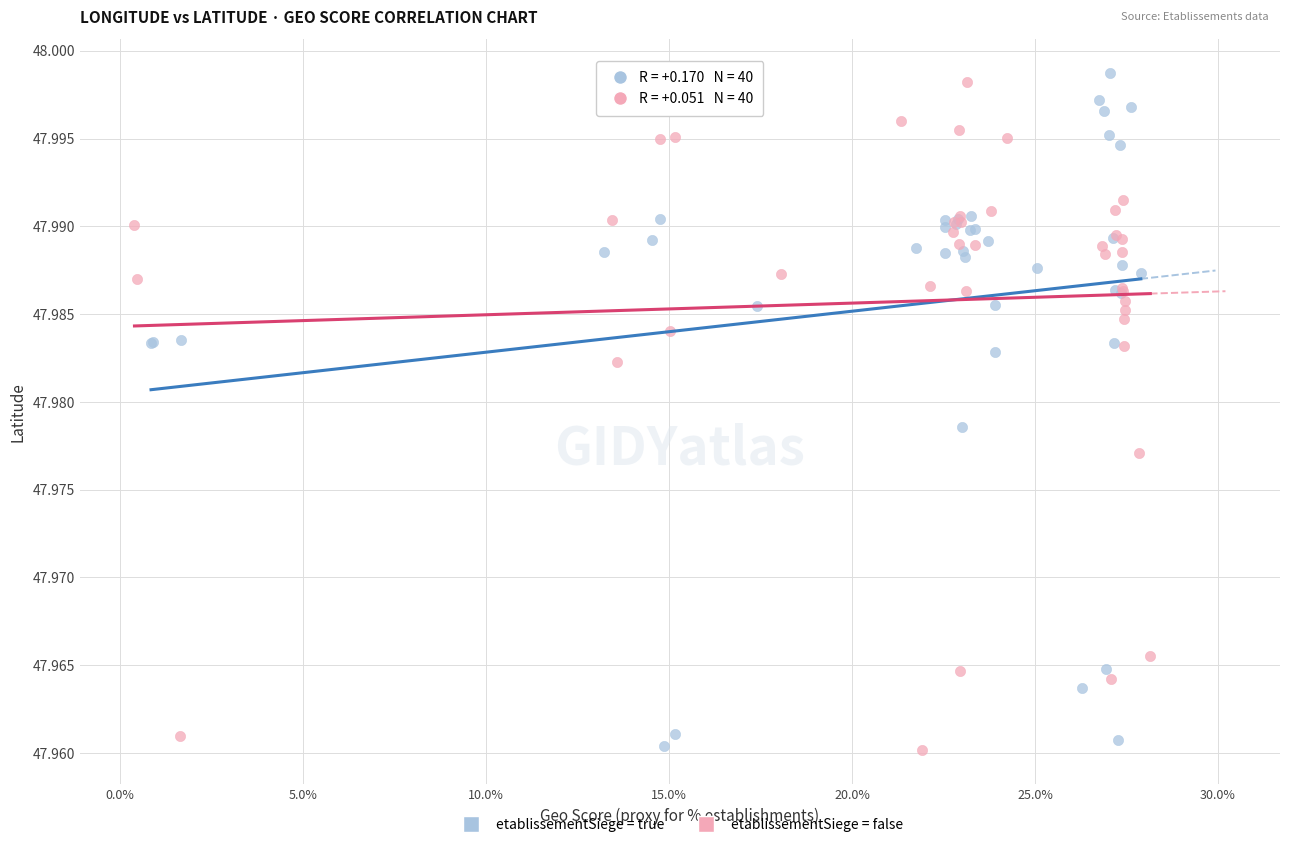

What are all the series names shown in the legend?

etablissementSiege = true, etablissementSiege = false